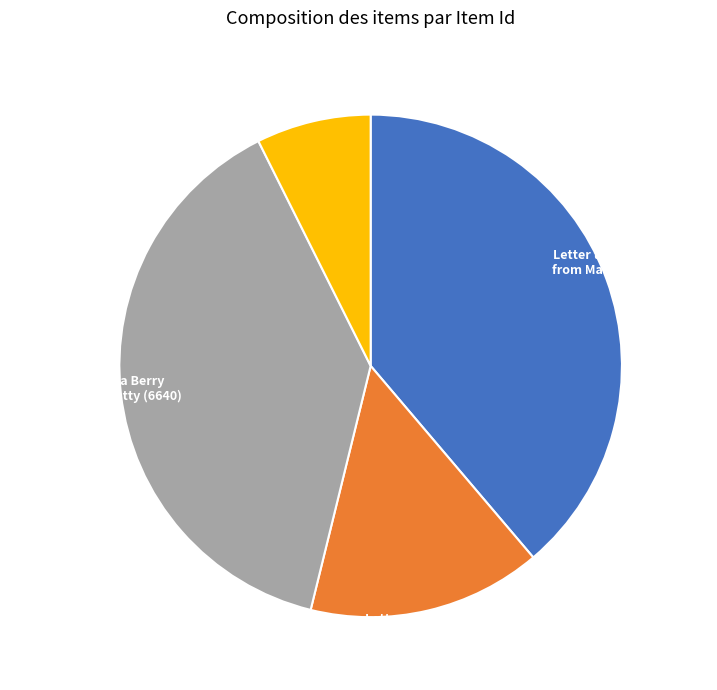

Is there any slice that represents more than half of the pie?

No